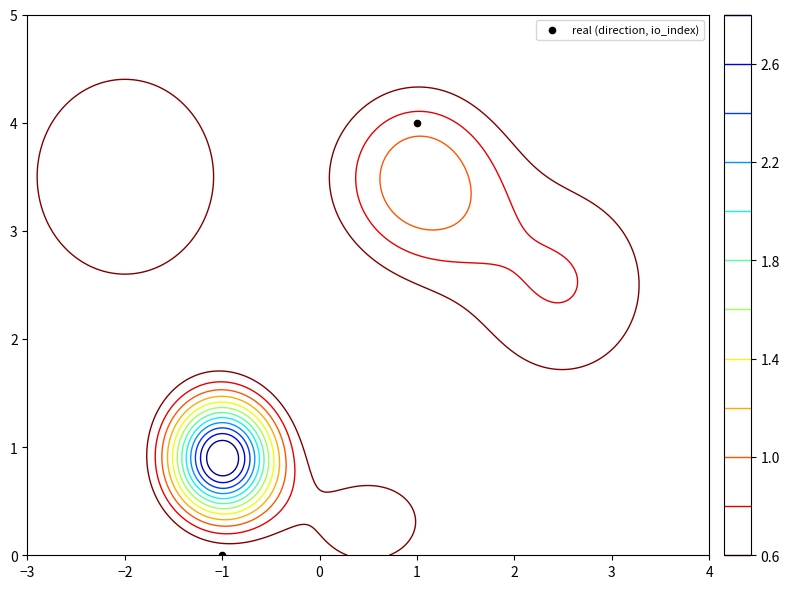

Is it true that the value at 1 is 4?

True